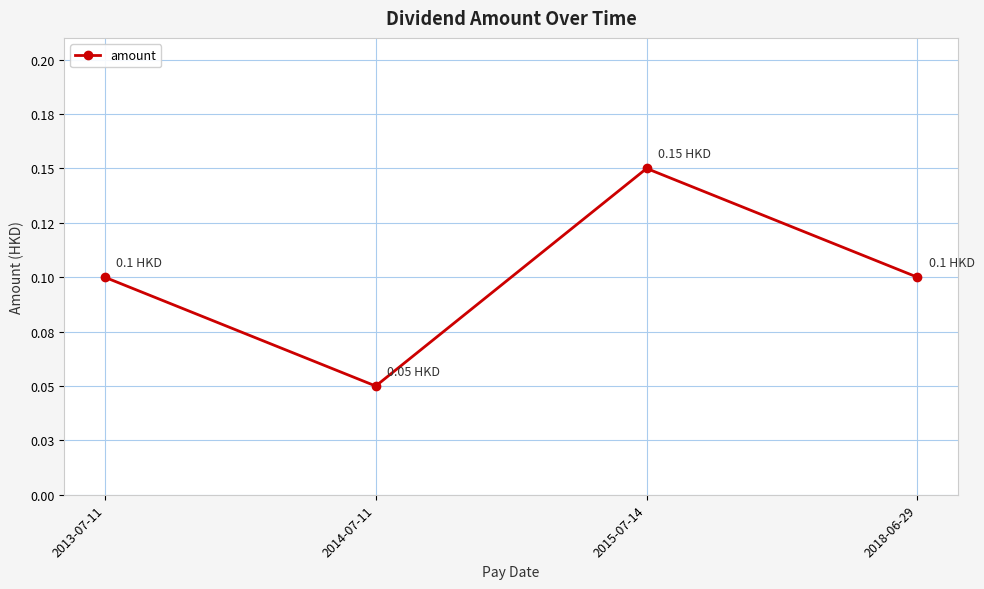

Which label corresponds to the smallest value in the chart?

2014-07-11